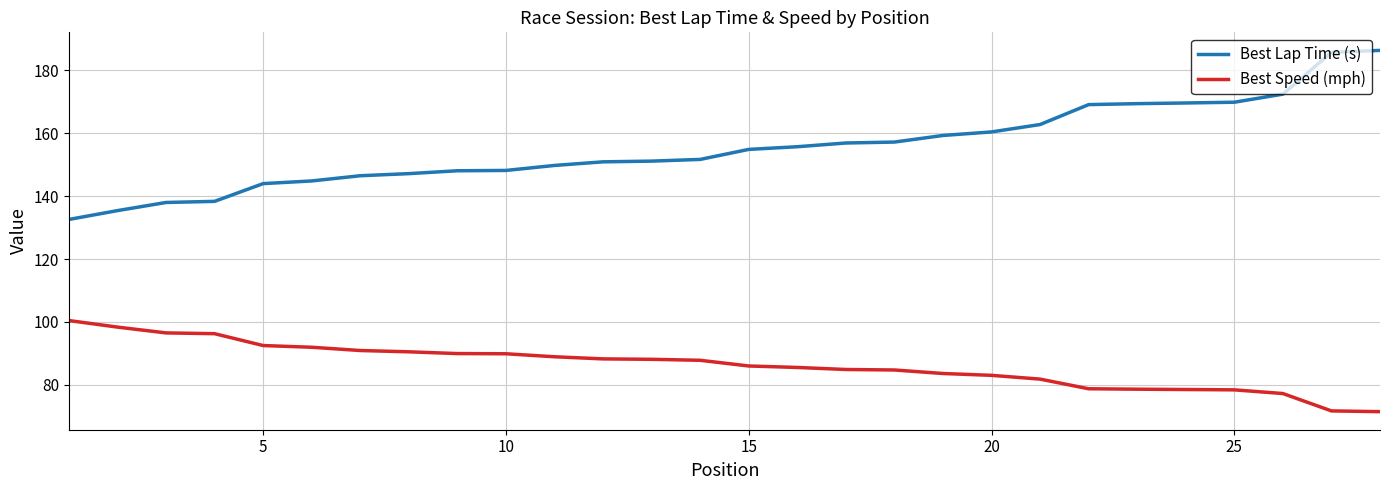

Rank the series by their maximum value, from highest to lowest.

Best Lap Time (s), Best Speed (mph)